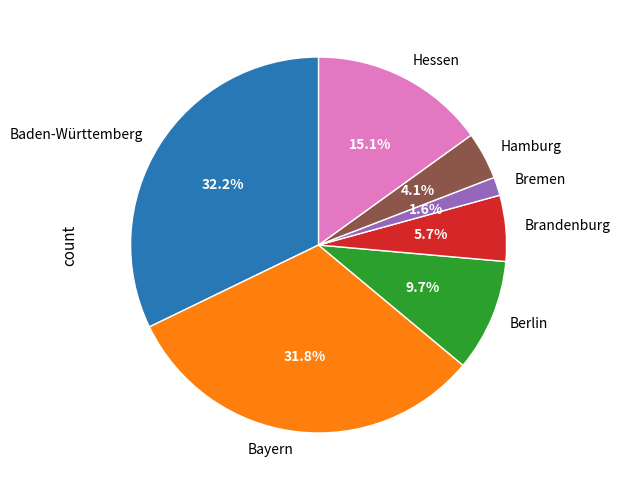

True or false: Brandenburg accounts for 6% of the total.

True